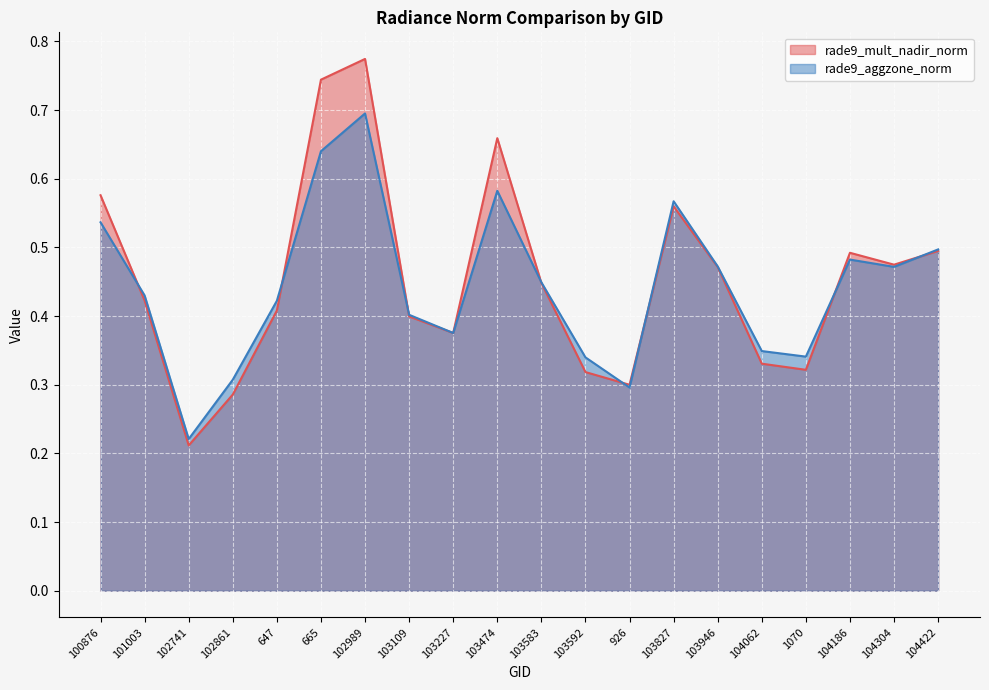

Reading left to right, extract all data points from this chart.

rade9_mult_nadir_norm: 100876=0.6	101003=0.4	102741=0.2	102861=0.3	647=0.4	665=0.7	102989=0.8	103109=0.4	103227=0.4	103474=0.7	103583=0.4	103592=0.3	926=0.3	103827=0.6	103946=0.5	104062=0.3	1070=0.3	104186=0.5	104304=0.5	104422=0.5
rade9_aggzone_norm: 100876=0.5	101003=0.4	102741=0.2	102861=0.3	647=0.4	665=0.6	102989=0.7	103109=0.4	103227=0.4	103474=0.6	103583=0.4	103592=0.3	926=0.3	103827=0.6	103946=0.5	104062=0.3	1070=0.3	104186=0.5	104304=0.5	104422=0.5